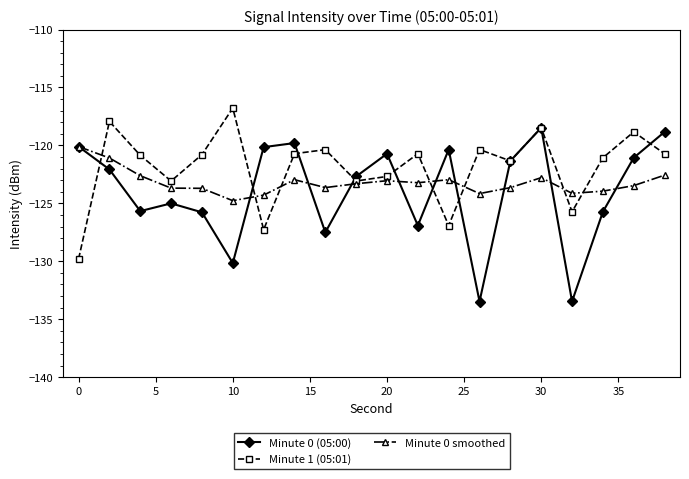

What is the value of the Minute 0 smoothed point at the 14th from the left?

-124.2